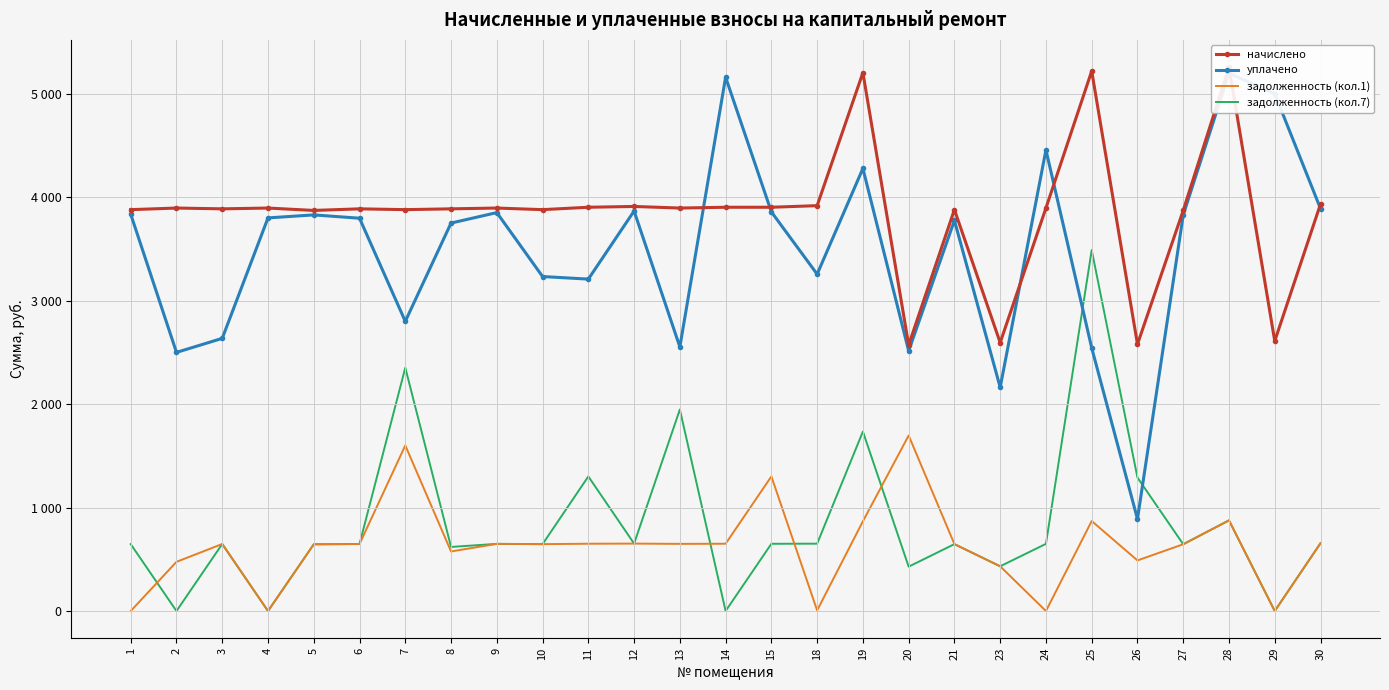

What is the value of the начислено point at the 13th from the left?

3895.2